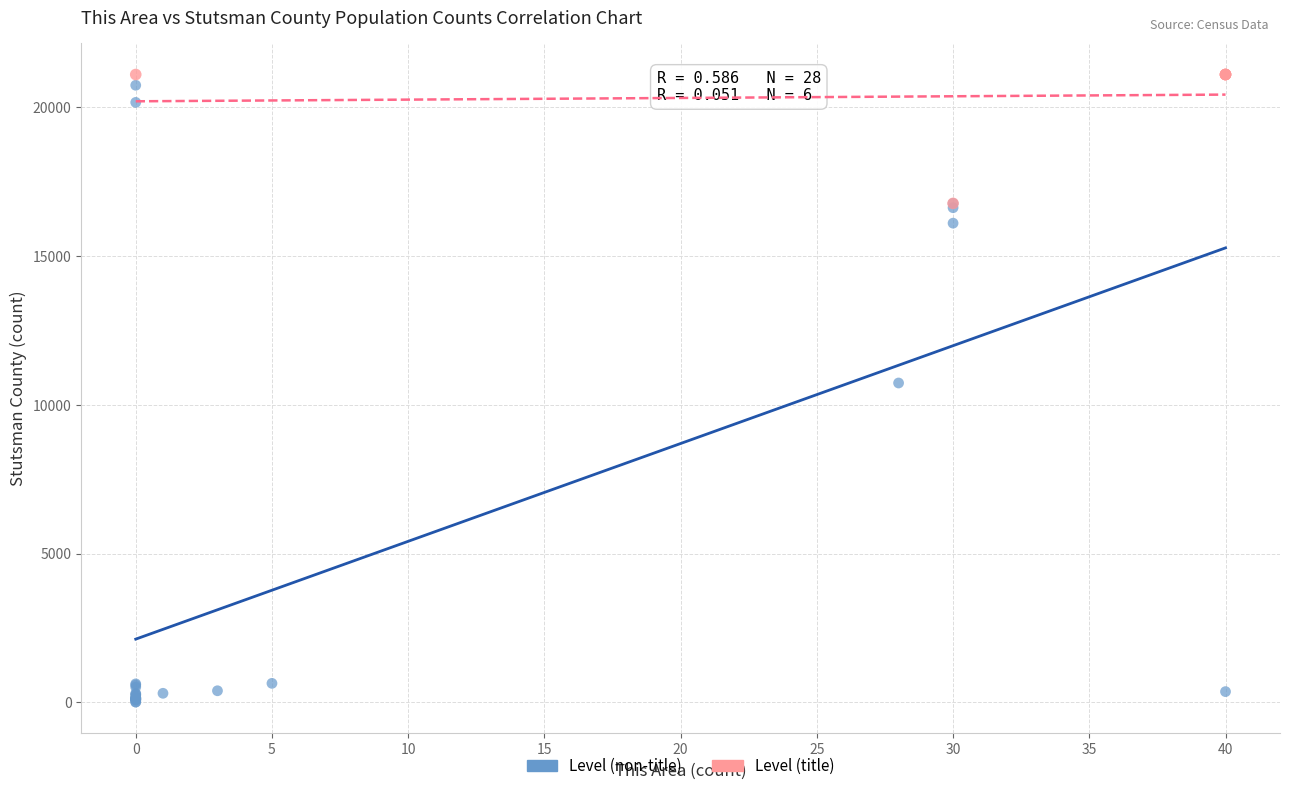

What are all the series names shown in the legend?

Level (non-title), Level (title)